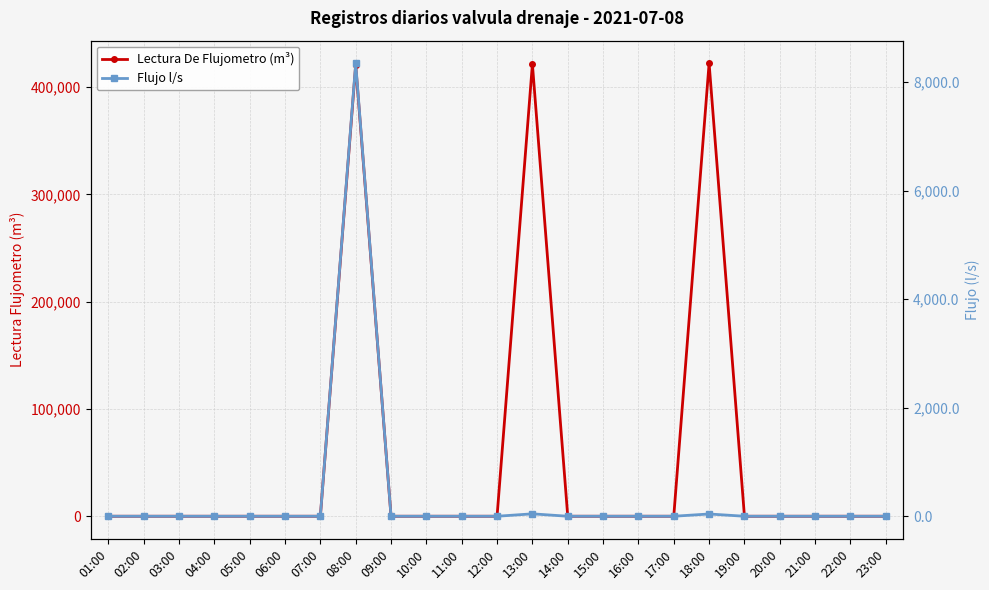

List the series in order of their overall mean, highest first.

Lectura De Flujometro (m³), Flujo l/s